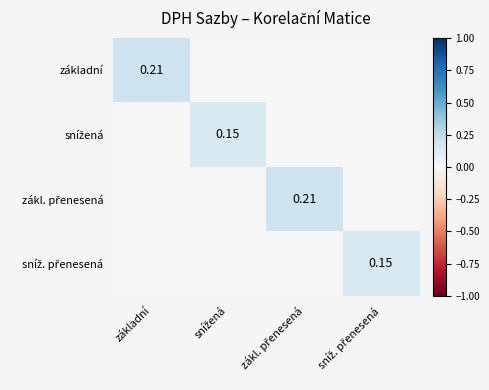

Which series has the largest range (max minus min)?

základní